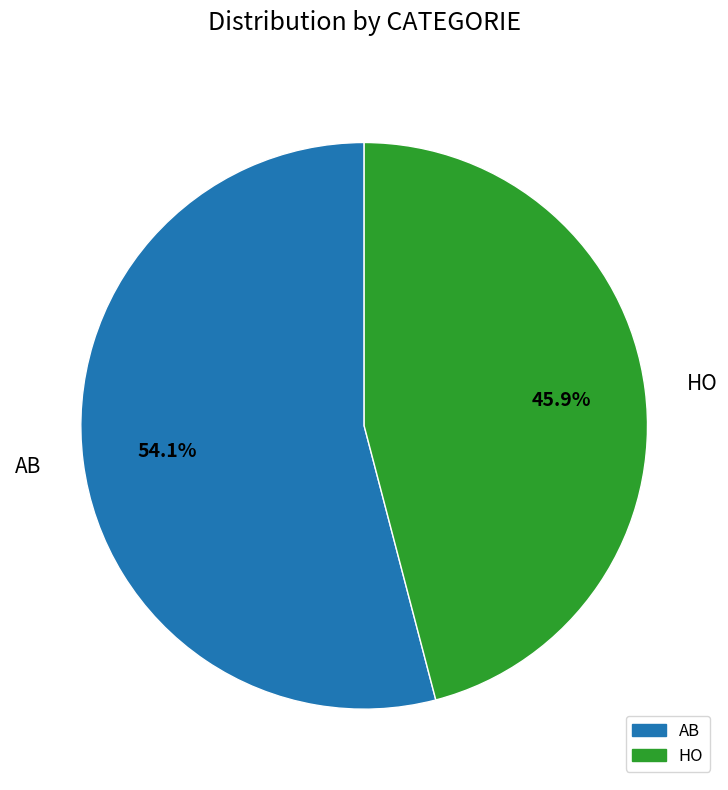

Count the number of slices in the pie.

2